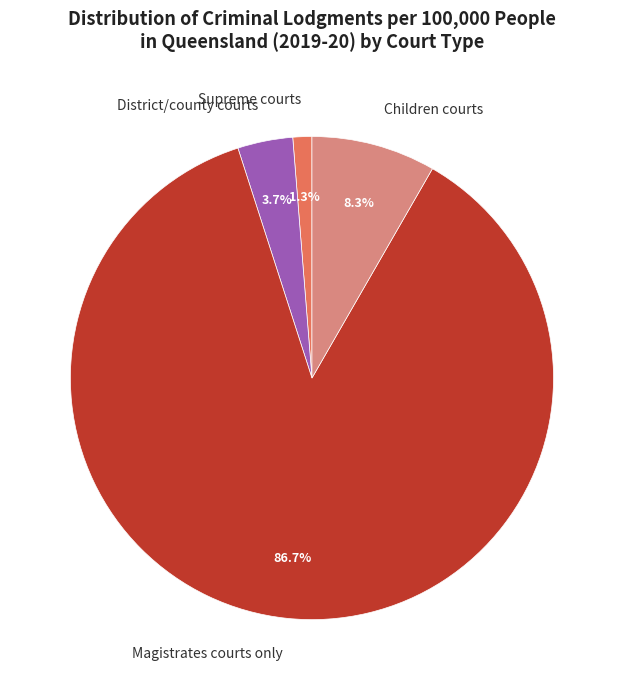

Is there any slice that represents more than half of the pie?

Yes